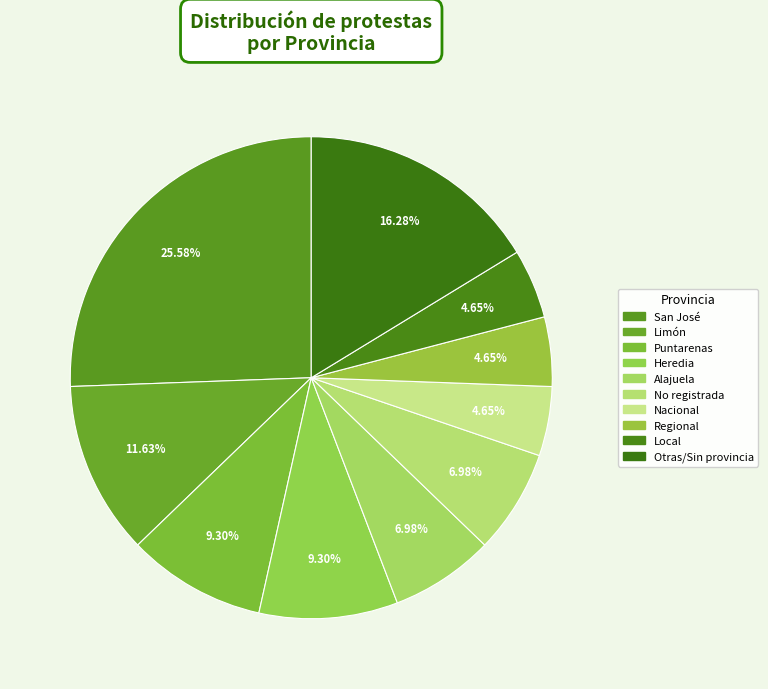

What percentage is the Otras/Sin provincia slice, to the nearest percent?

16%